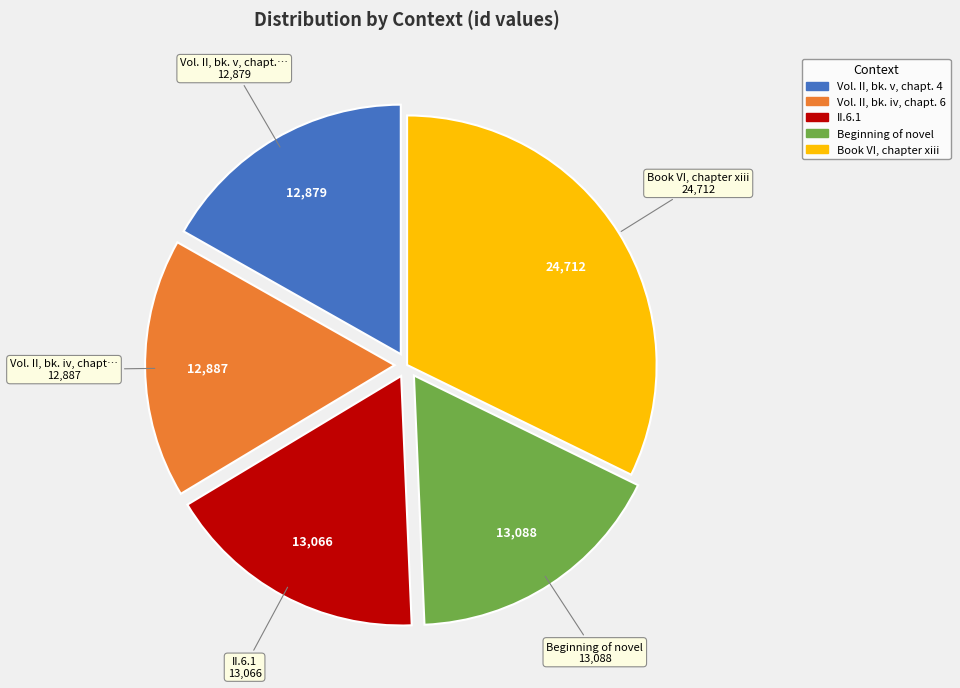

What is the largest slice in the pie chart?

Book VI, chapter xiii